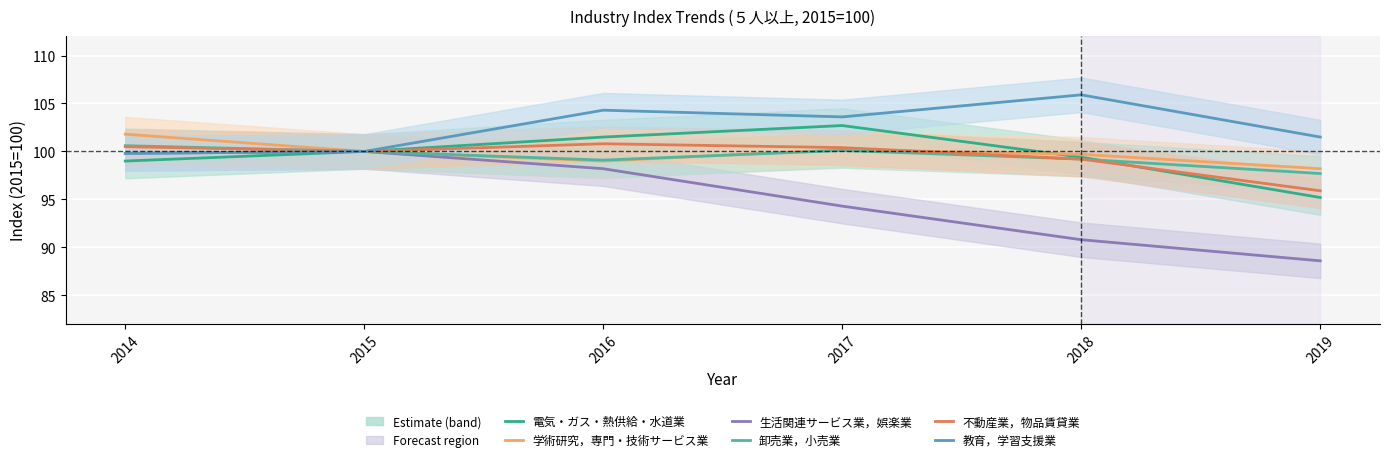

What is the difference between the maximum and second lowest values in the 学術研究，専門・技術サービス業 series?

2.8